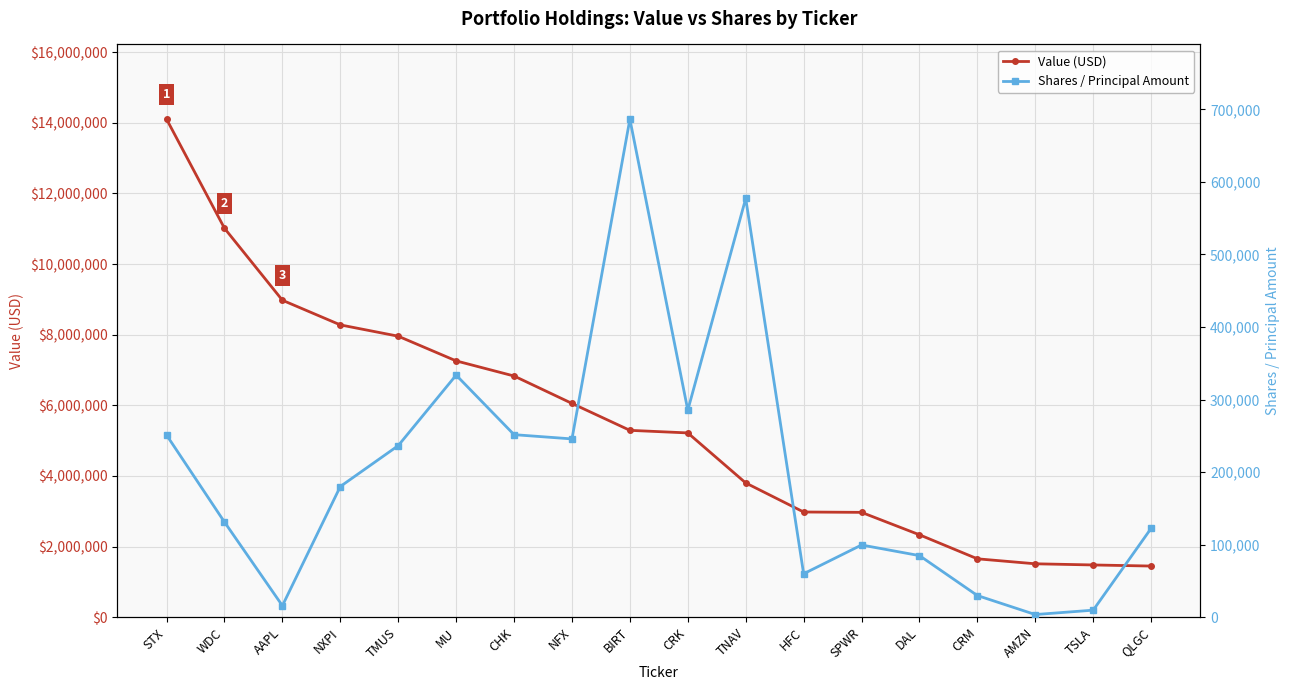

How many lines are shown in the chart?

2